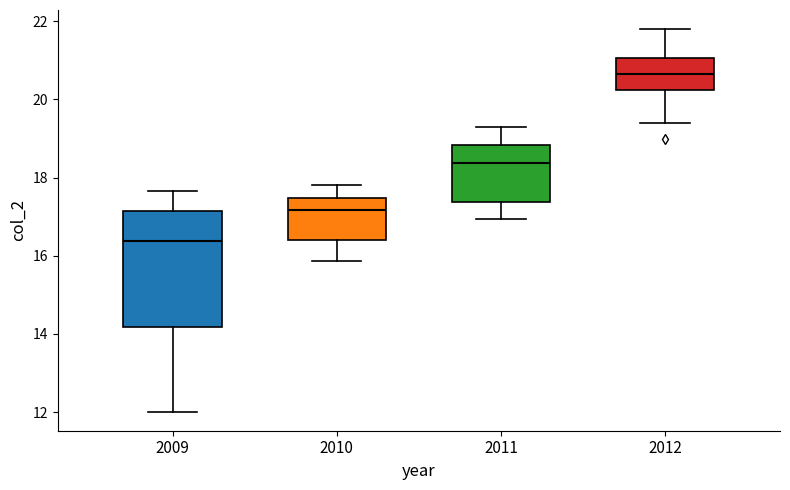

Reading left to right, read every box against the y-axis: the position of its median line, the range the box covers, and the ends of its whiskers. The values are not printed on the chart, so give them approximately, as read against the axis.

2009: median 16.4, box 14.2 to 17.2, whiskers 12.0 to 17.6
2010: median 17.2, box 16.4 to 17.4, whiskers 15.8 to 17.8
2011: median 18.4, box 17.4 to 18.8, whiskers 17.0 to 19.4
2012: median 20.6, box 20.2 to 21.0, whiskers 19.4 to 21.8